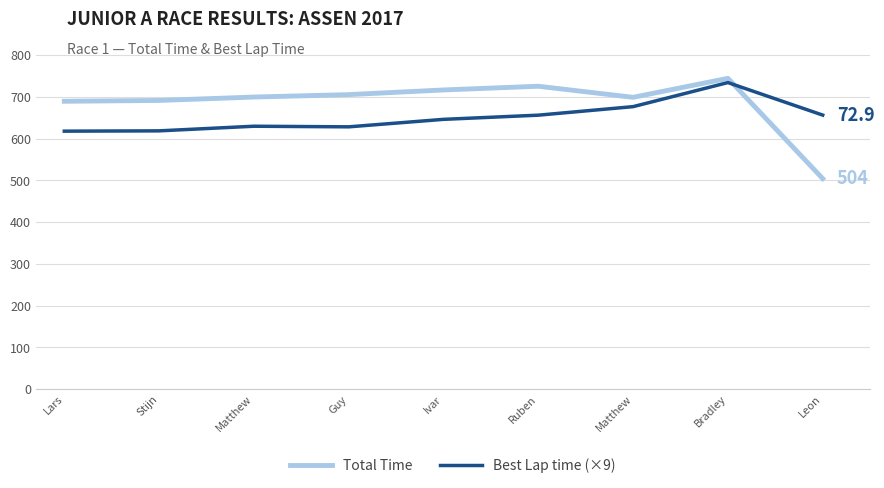

What is the label of the 4th point from the left?

Guy